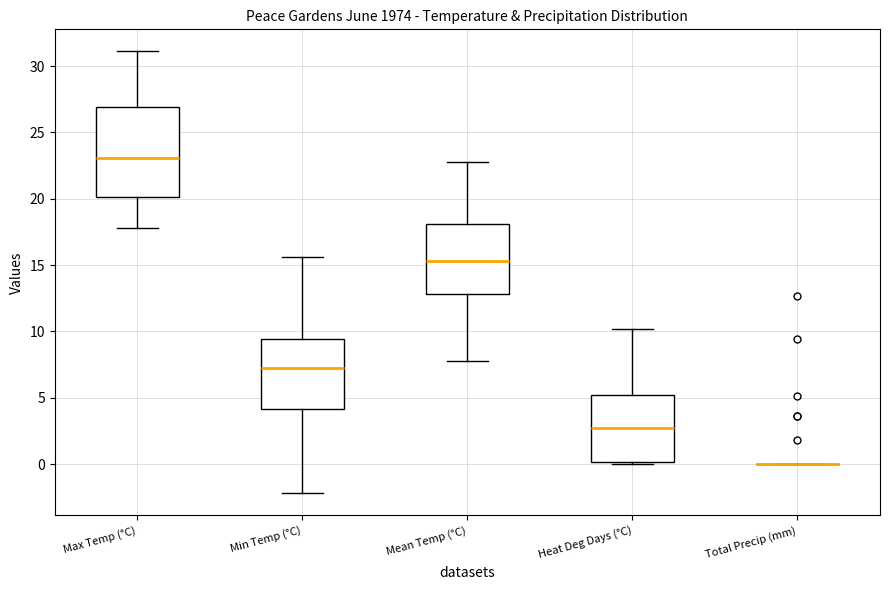

Which box is the tallest, from its lower edge to its upper edge?

Max Temp (°C)